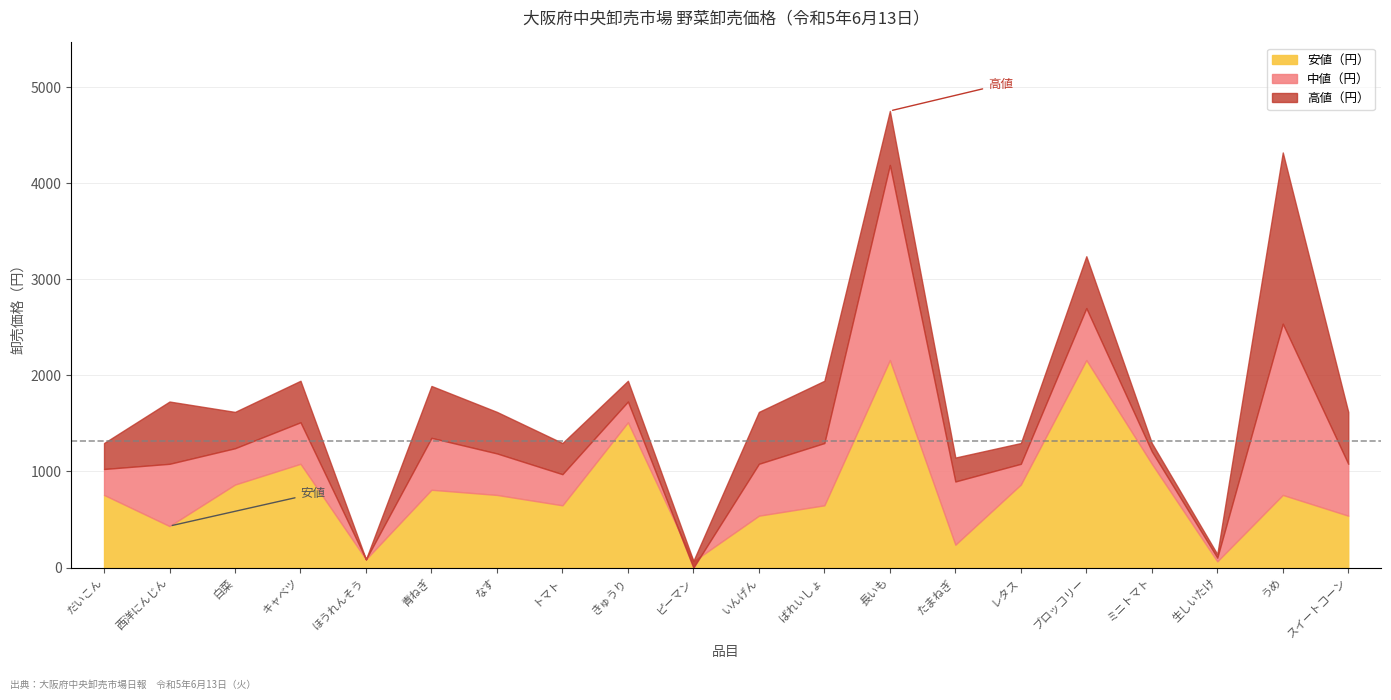

What is the sum of the 安値（円） values at ミニトマト and たまねぎ?

1318